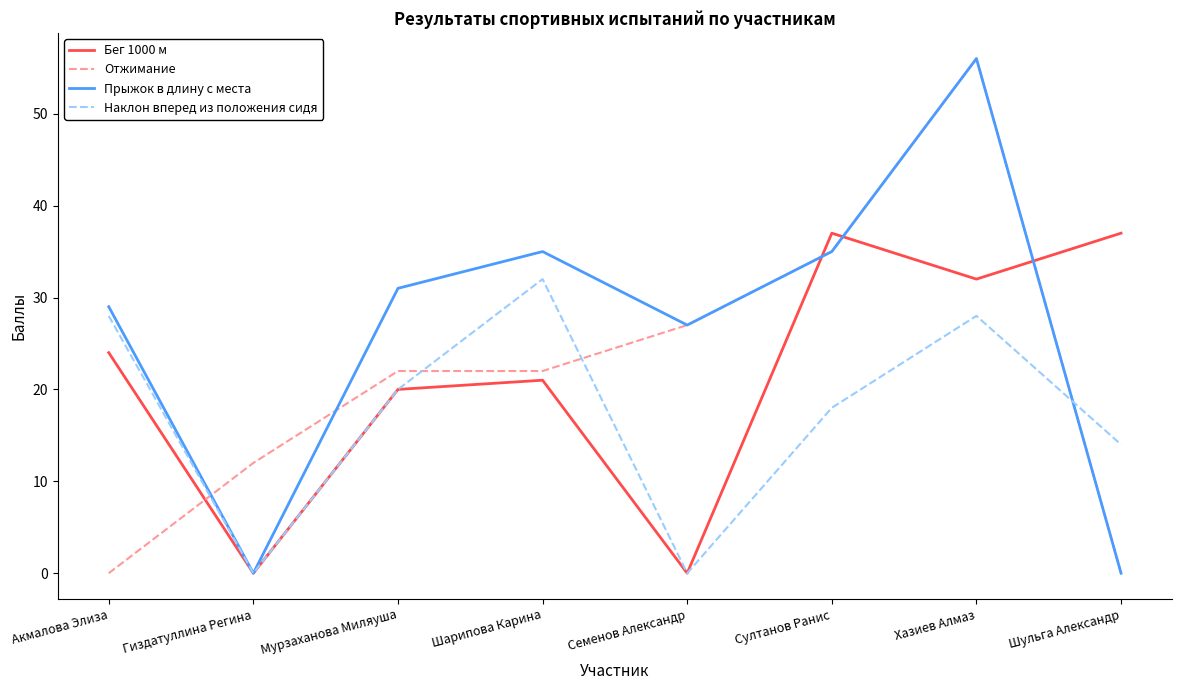

What position from the left is Шульга Александр?

8